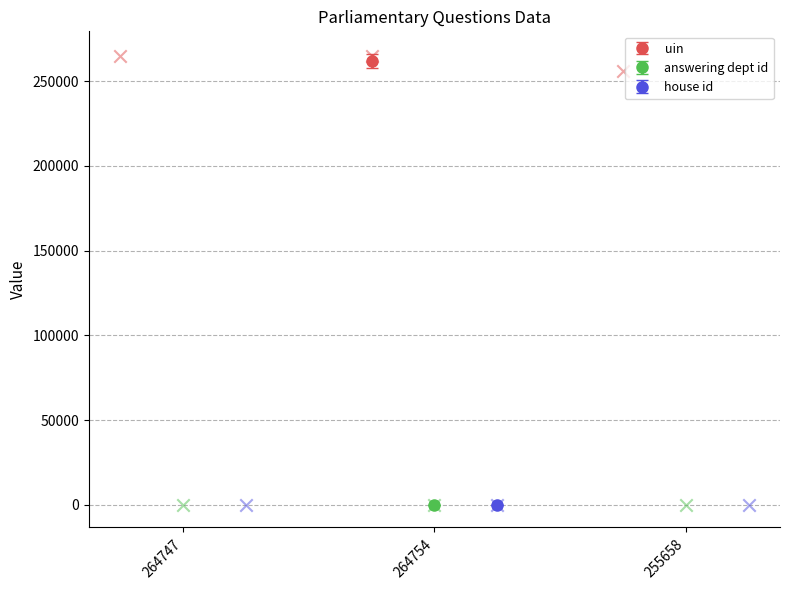

Which series contains the lowest Y value?

house id